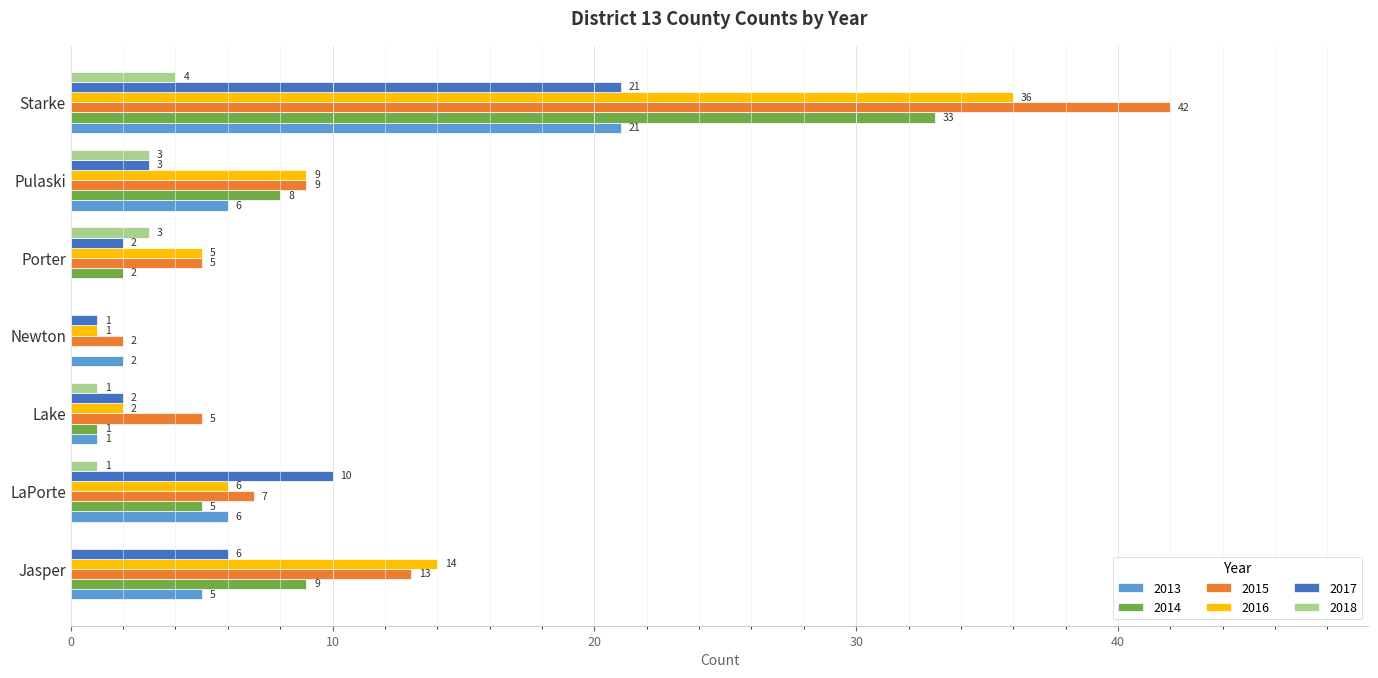

Count the number of categories in the chart.

7